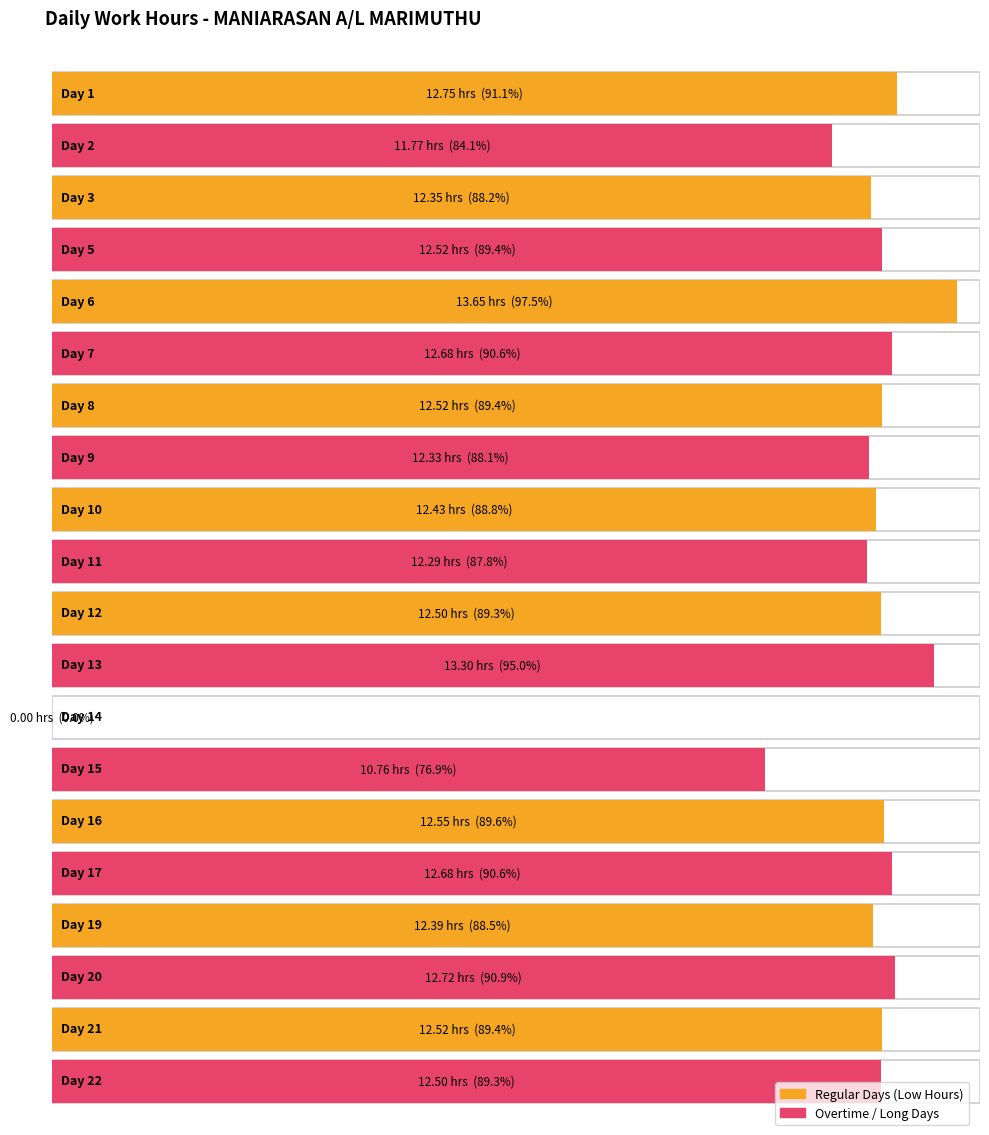

How many data points are less than 12?

3